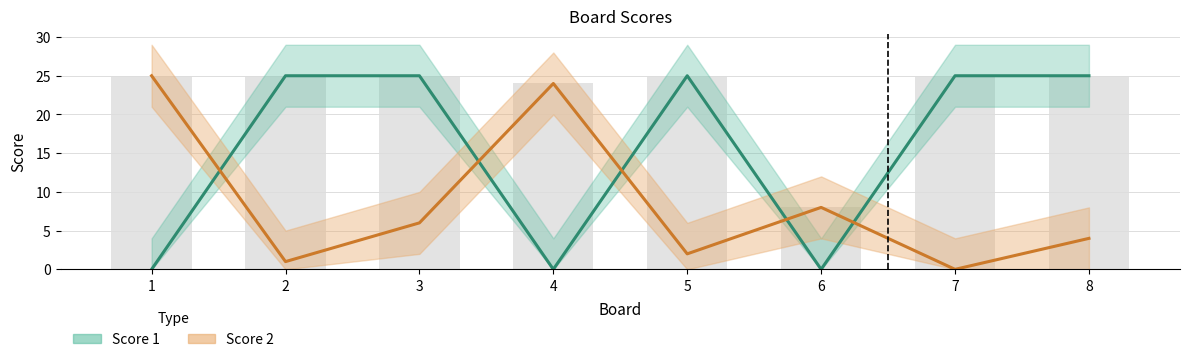

What is the difference between the maximum and second lowest values in the Score 1 series?

25